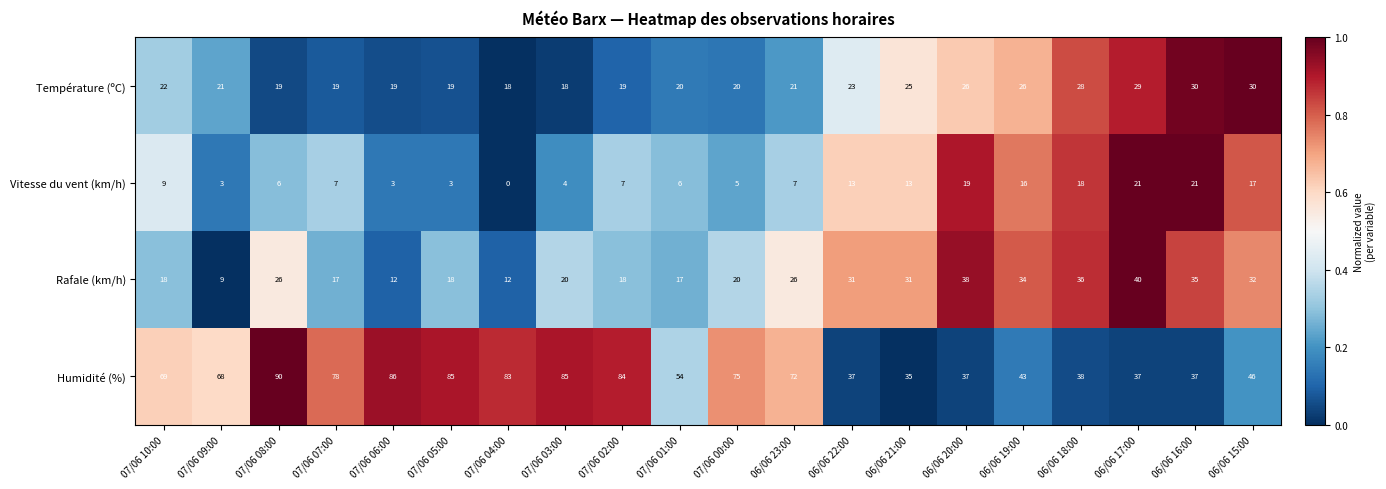

How many series are shown in this chart?

4